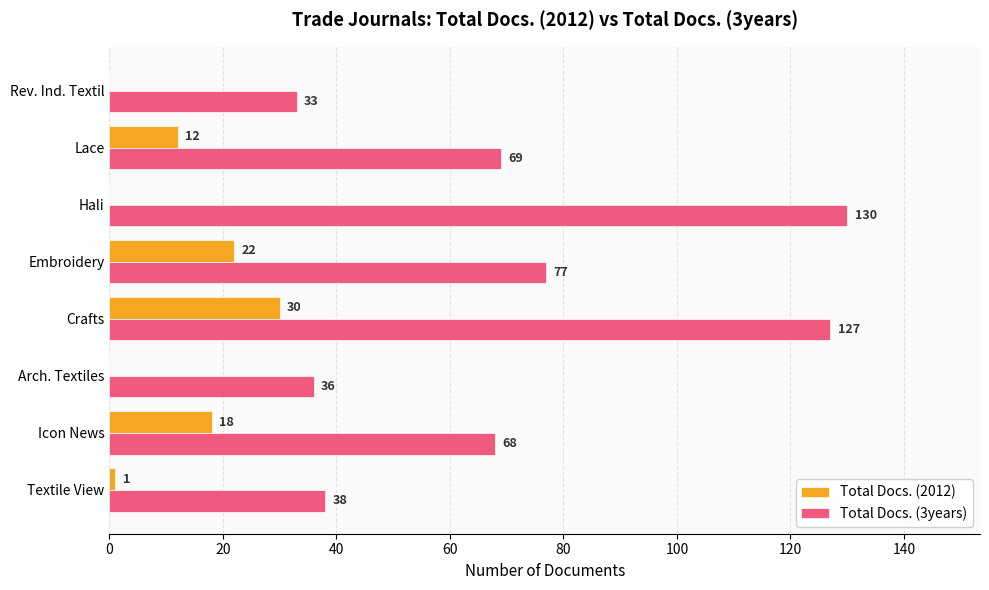

What is the sum of the Total Docs. (2012) values at Textile View and Crafts?

31